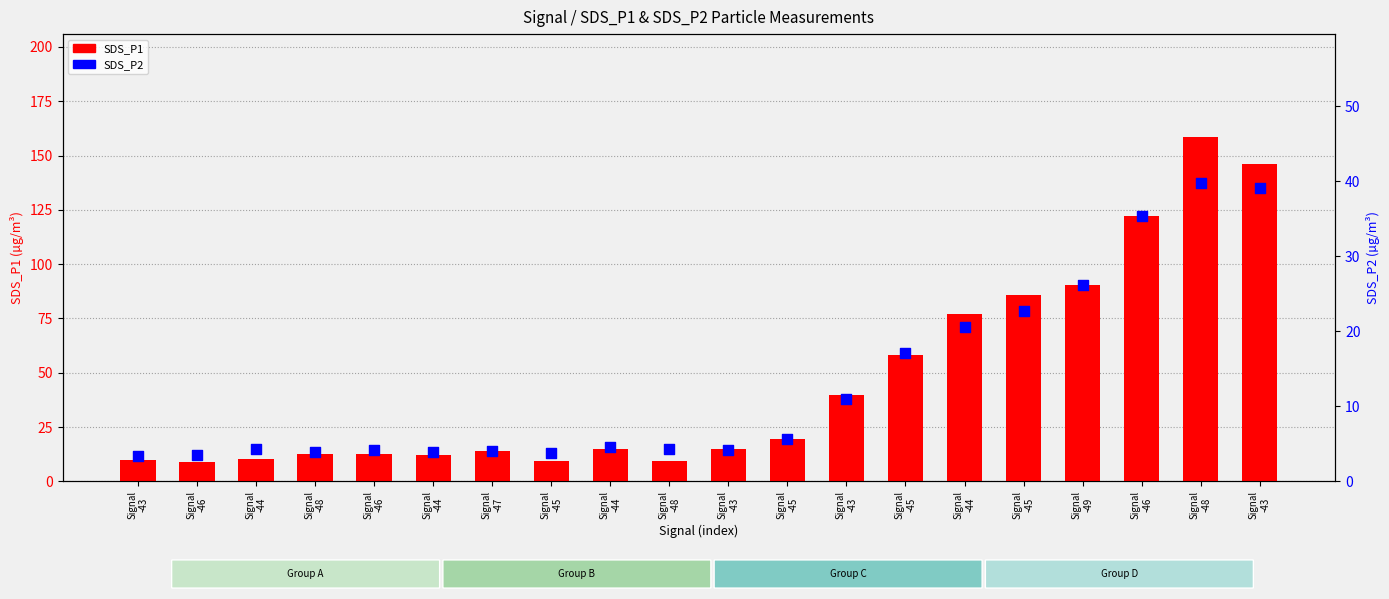

Which series has the largest total across all categories?

SDS_P1